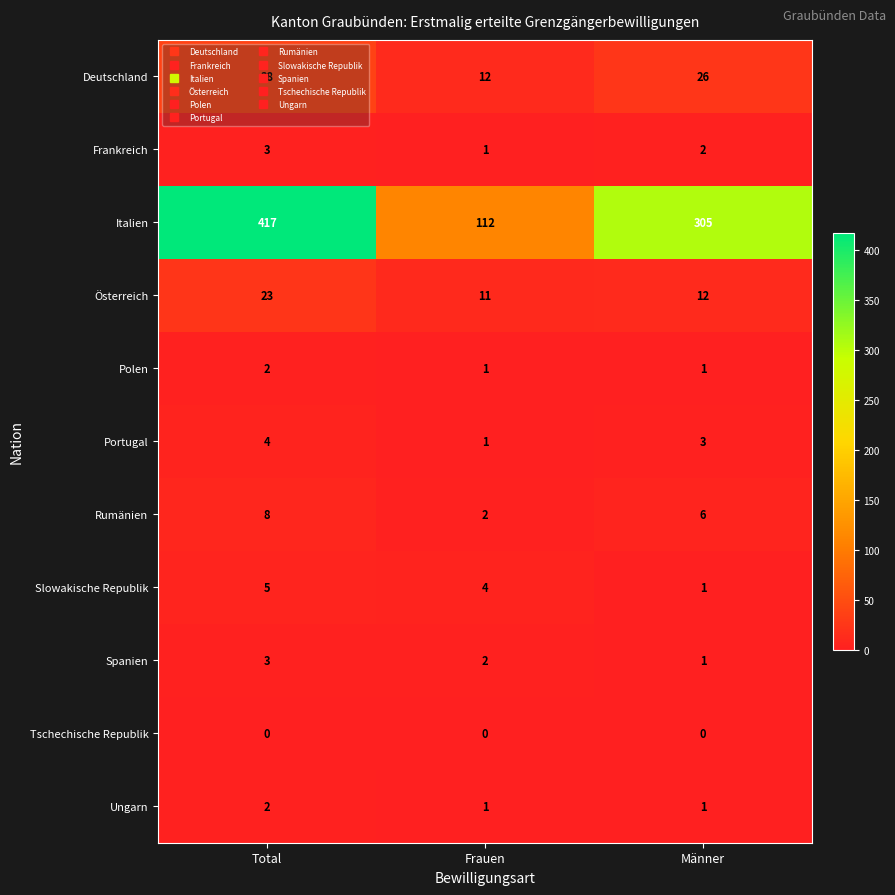

The Italien series shows 440 at Männer. True or false?

False